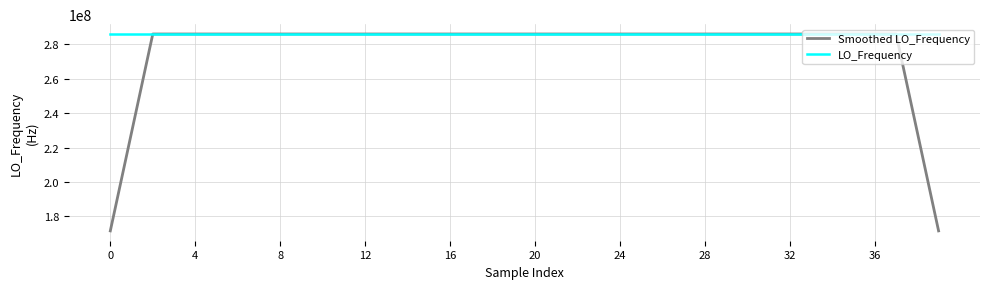

What is the lowest value of the Smoothed LO_Frequency series?

171628200.3